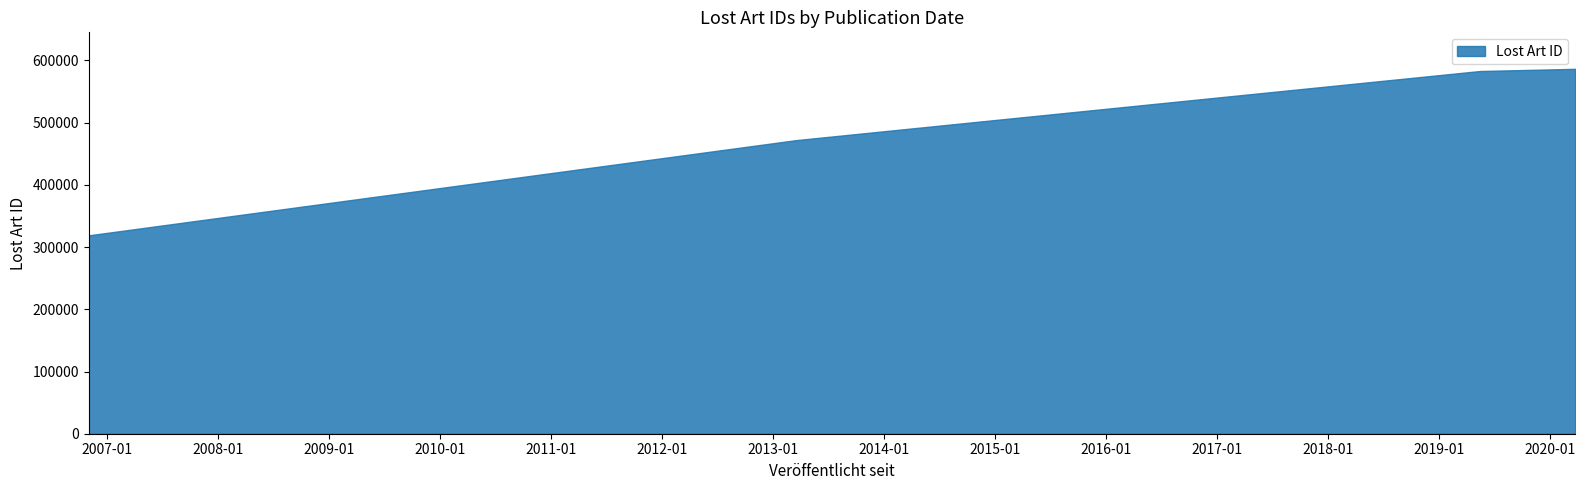

Which label corresponds to the largest value in the chart?

2020-03-23